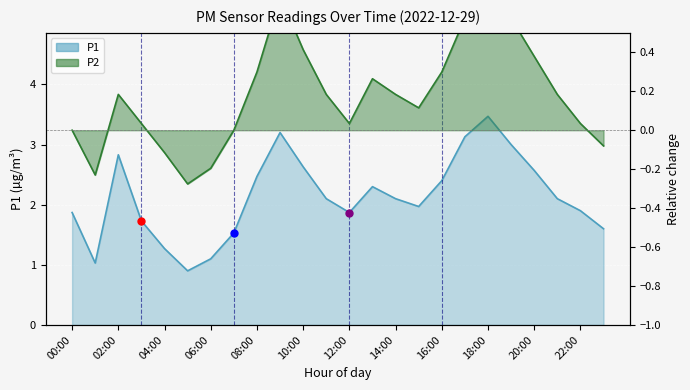

What is the sum of the P2 values at 22:00 and 10:00?

0.4